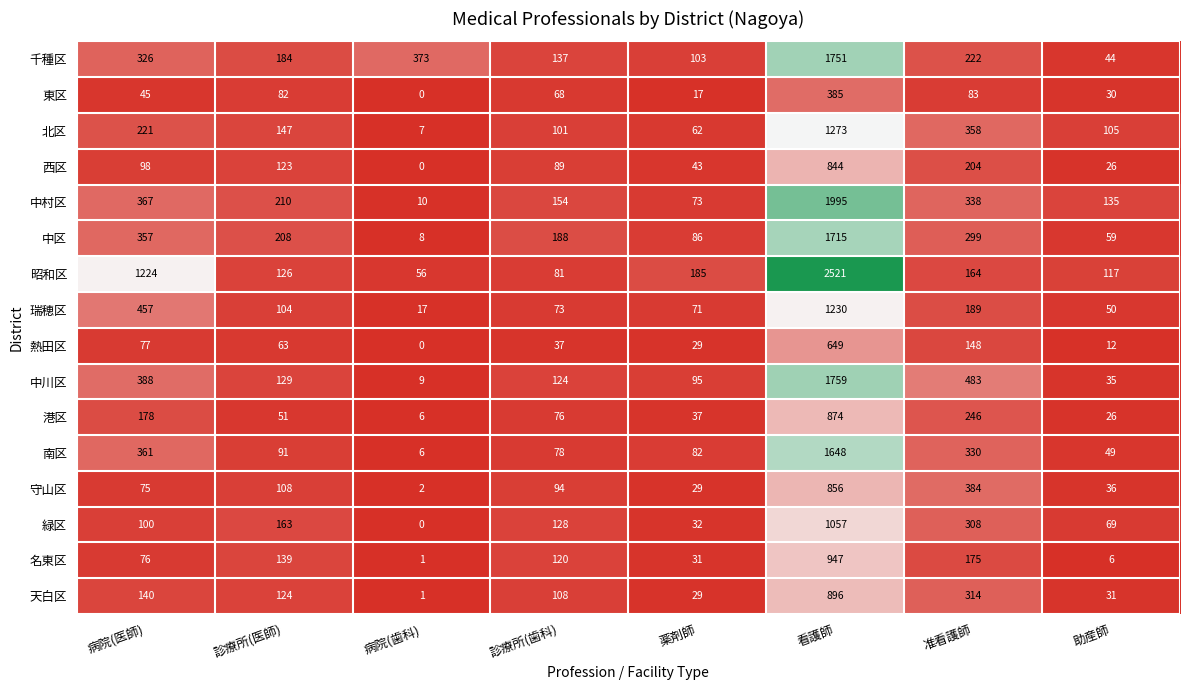

Which series has the widest spread of values?

昭和区